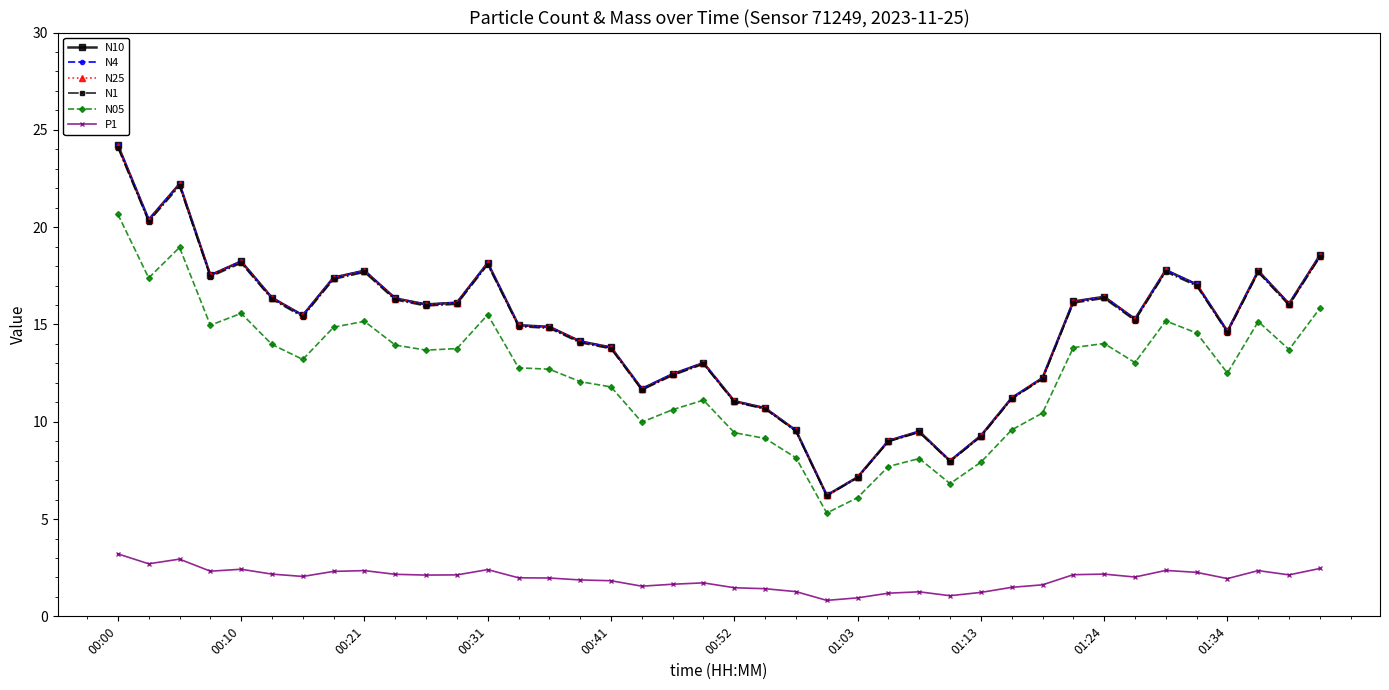

True or false: N1 has more than 1 interior local peaks.

True